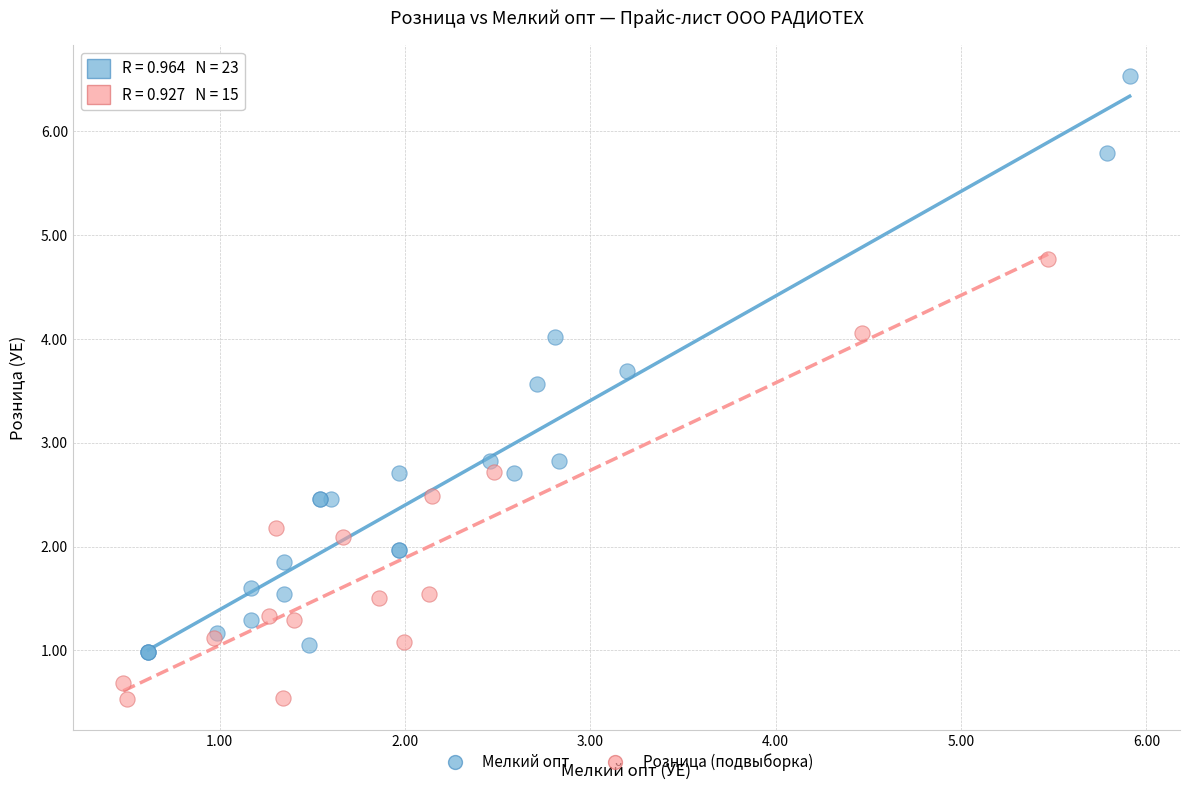

Which series reaches the maximum Y coordinate?

Мелкий опт